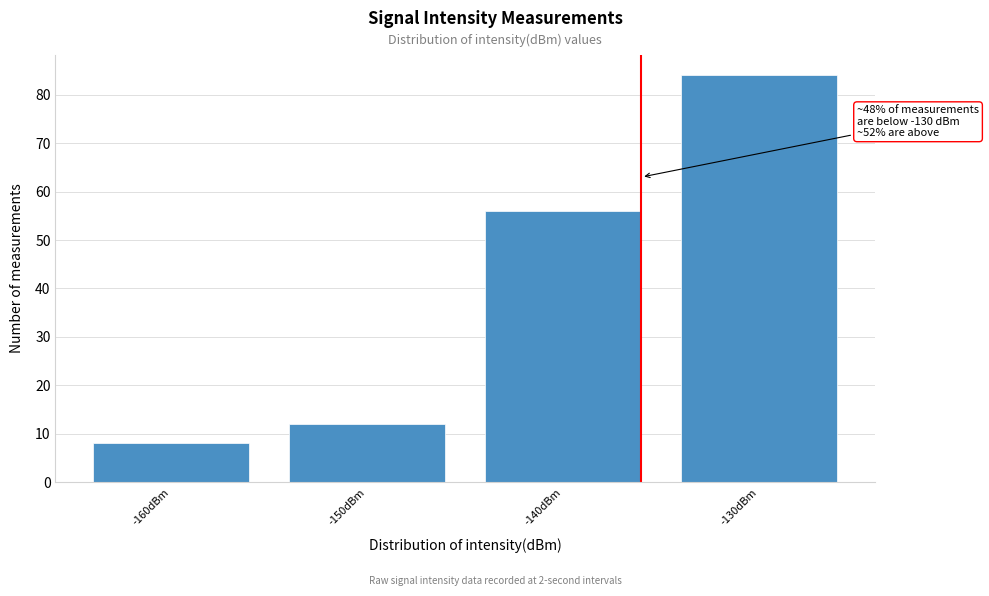

Reading right to left, transcribe all the data shown in this chart.

84	56	12	8